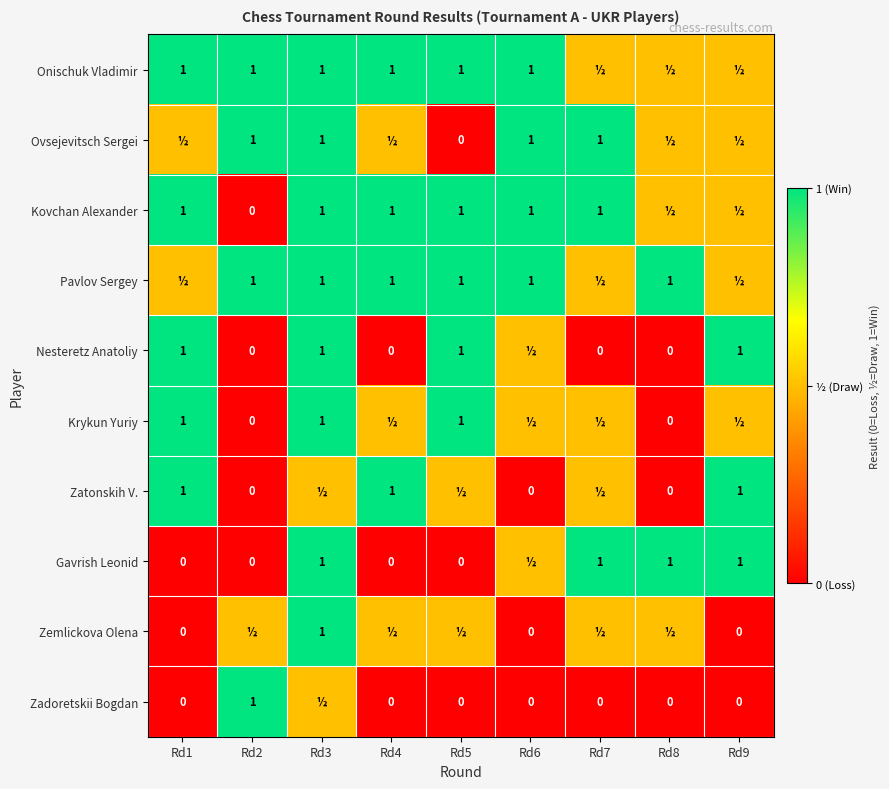

The Zatonskih V. series shows 0.4 at Rd1. True or false?

False